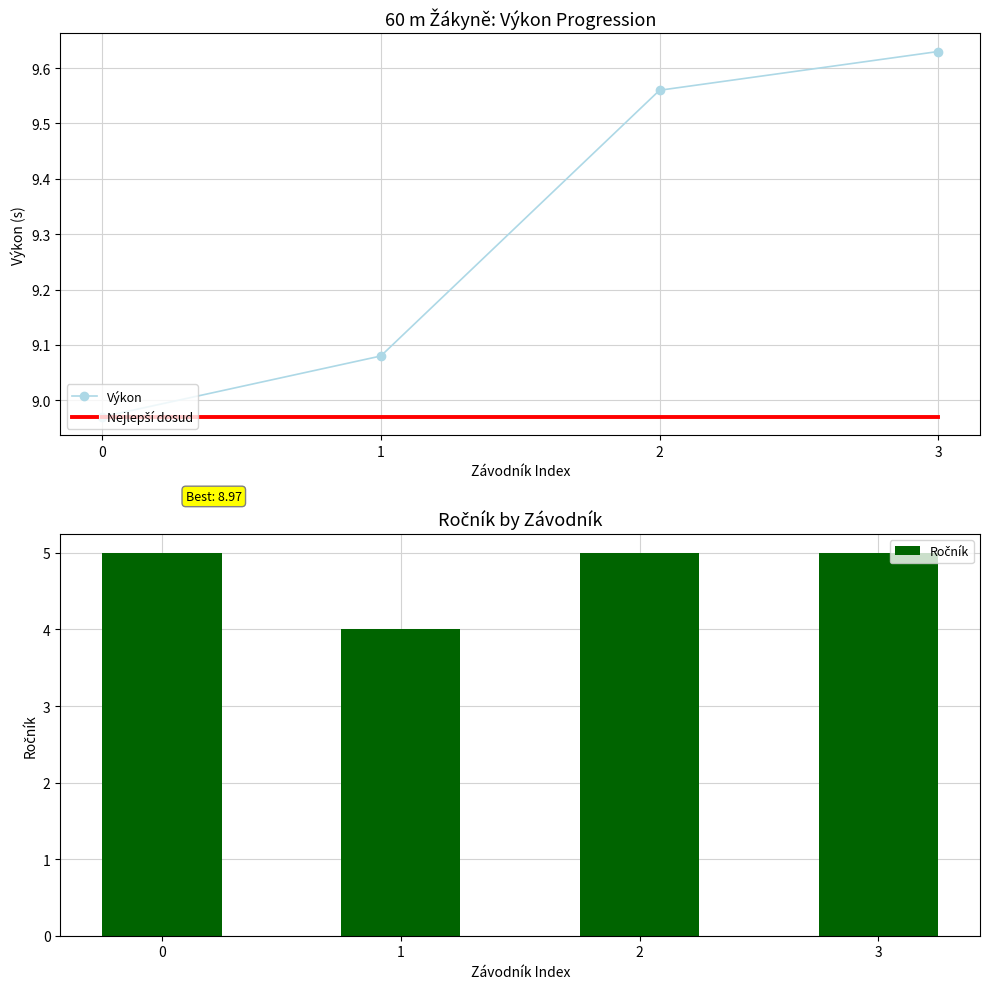

Where is Ročník nearest to the value 4?

1